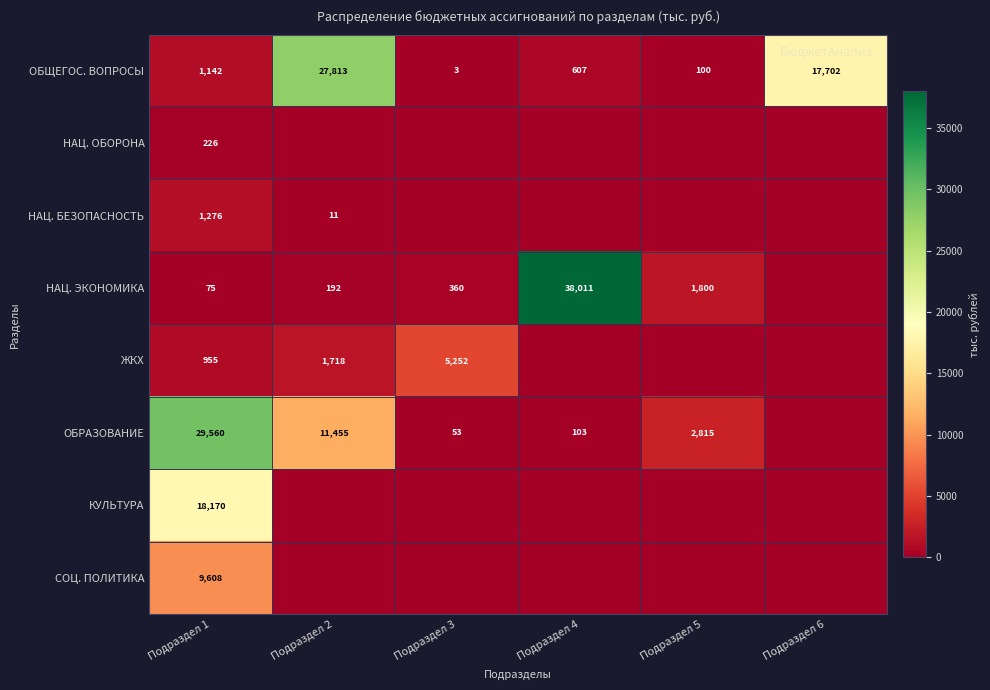

At which label is ОБЩЕГОС. ВОПРОСЫ closest to 13908?

Подраздел 6